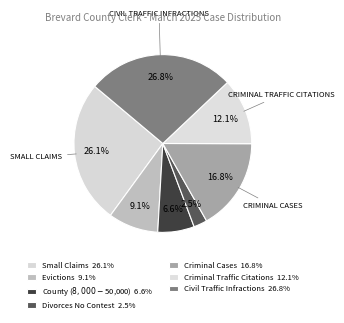

How many segments does this pie chart have?

7